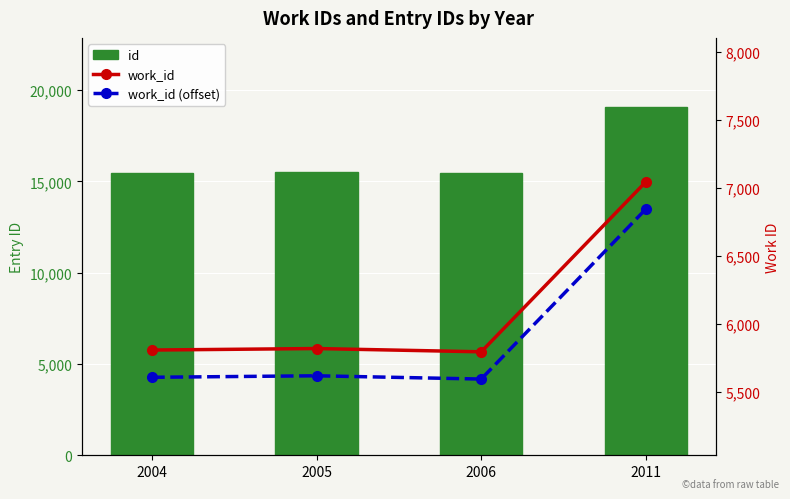

What are all the series names shown in the legend?

id, work_id, work_id (offset)